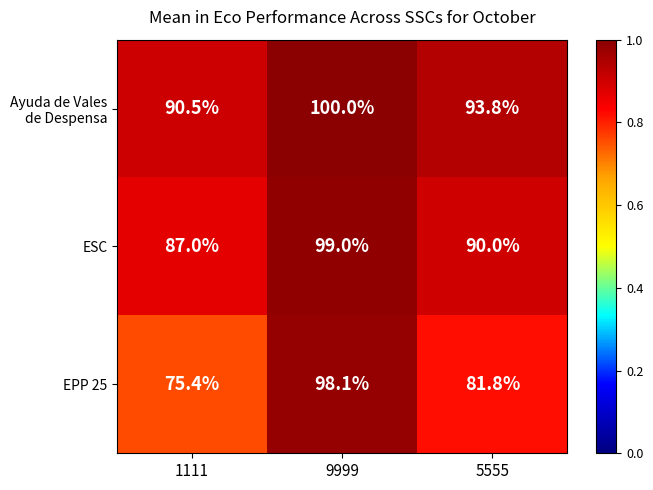

True or false: ESC has a value of 90.0 at 5555.

True